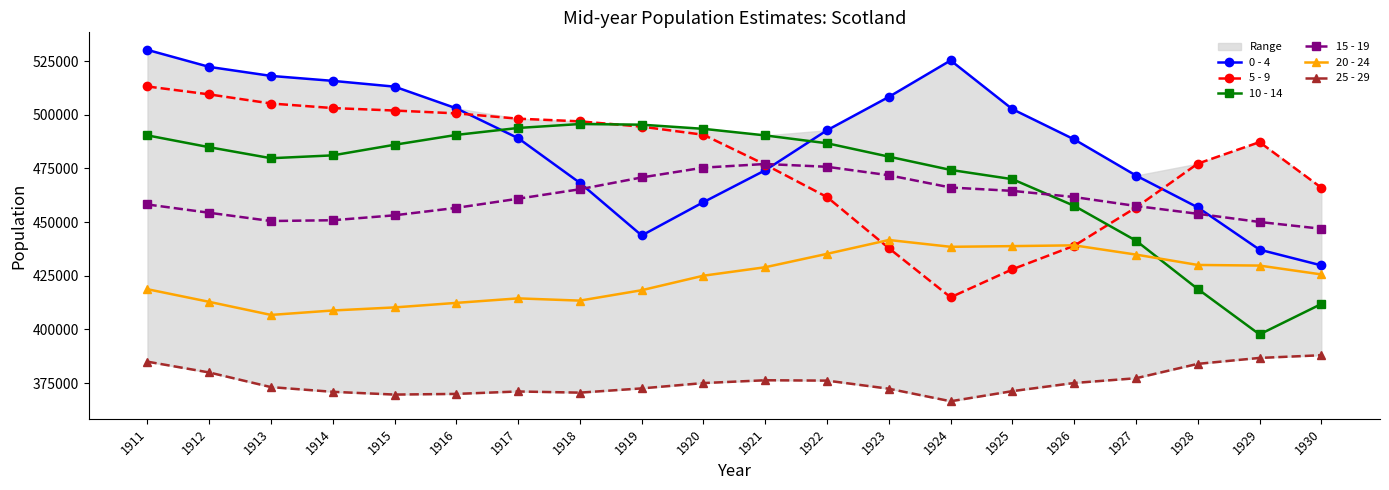

How many data points in 15 - 19 are above 460912?

9